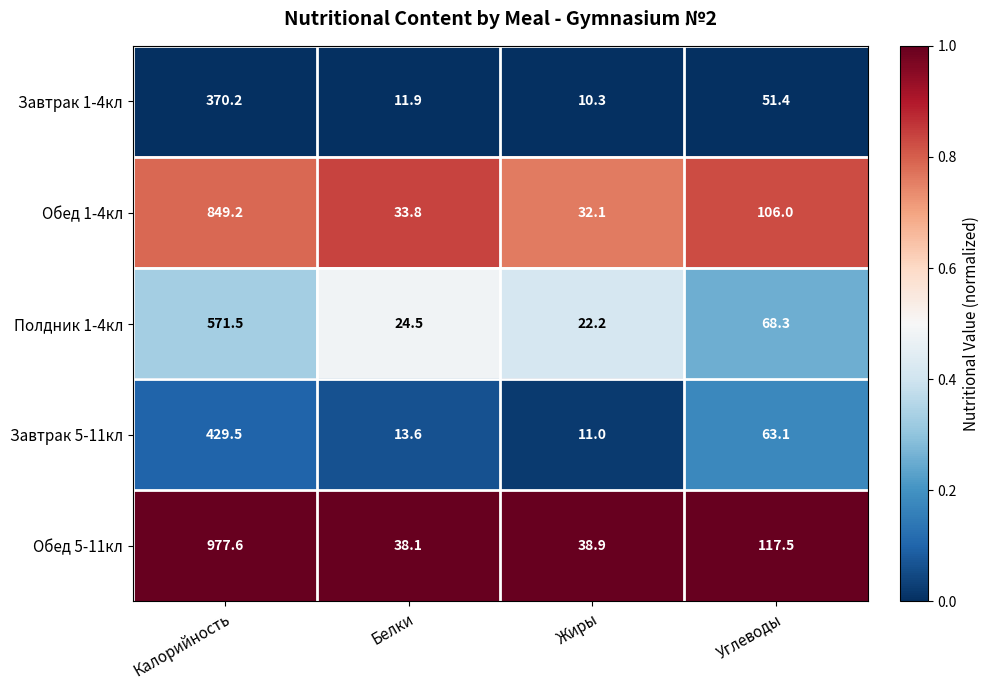

The Завтрак 1-4кл series shows 32.8 at Углеводы. True or false?

False